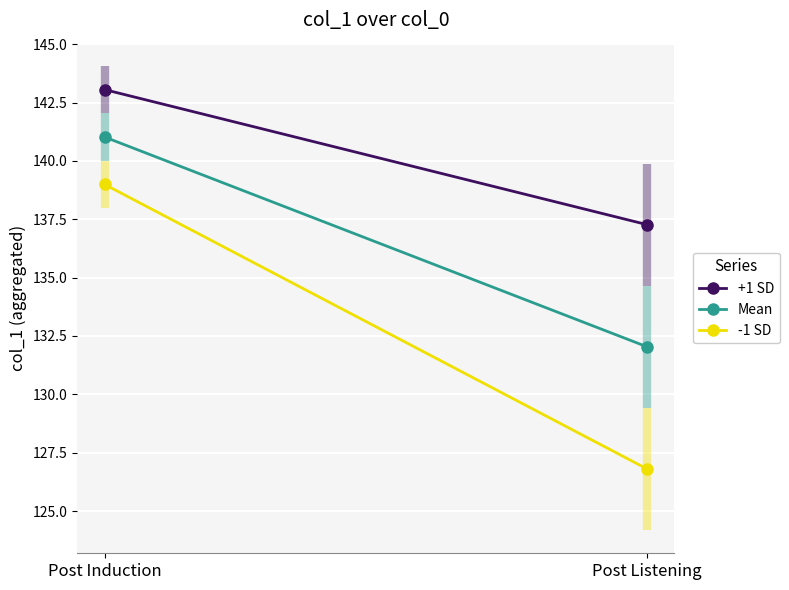

What is the sum of all -1 SD values?

265.8